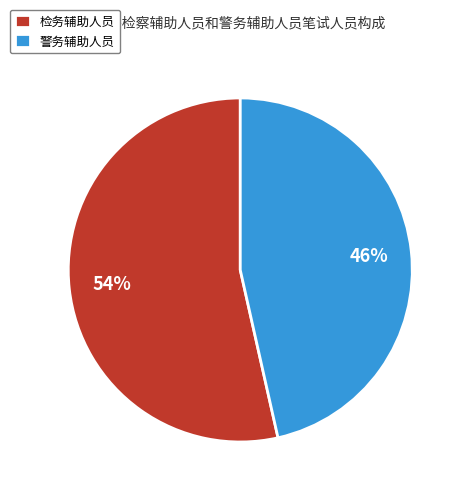

To the nearest percent, what is the average slice percentage?

50%